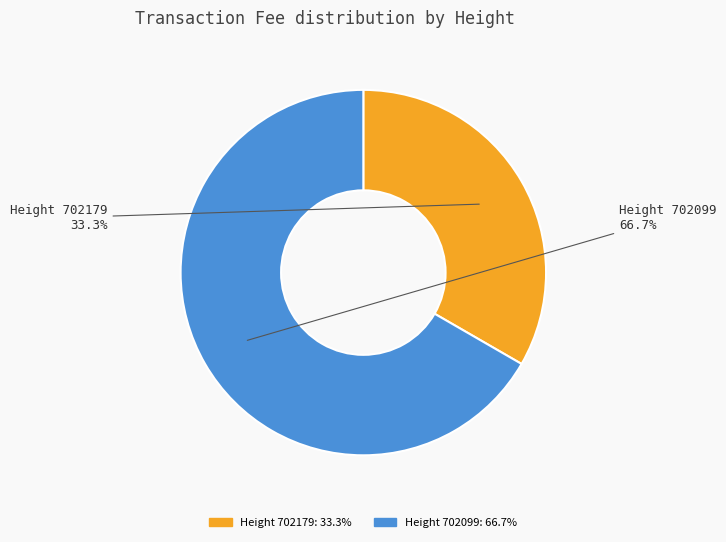

Does any single category account for the majority?

Yes